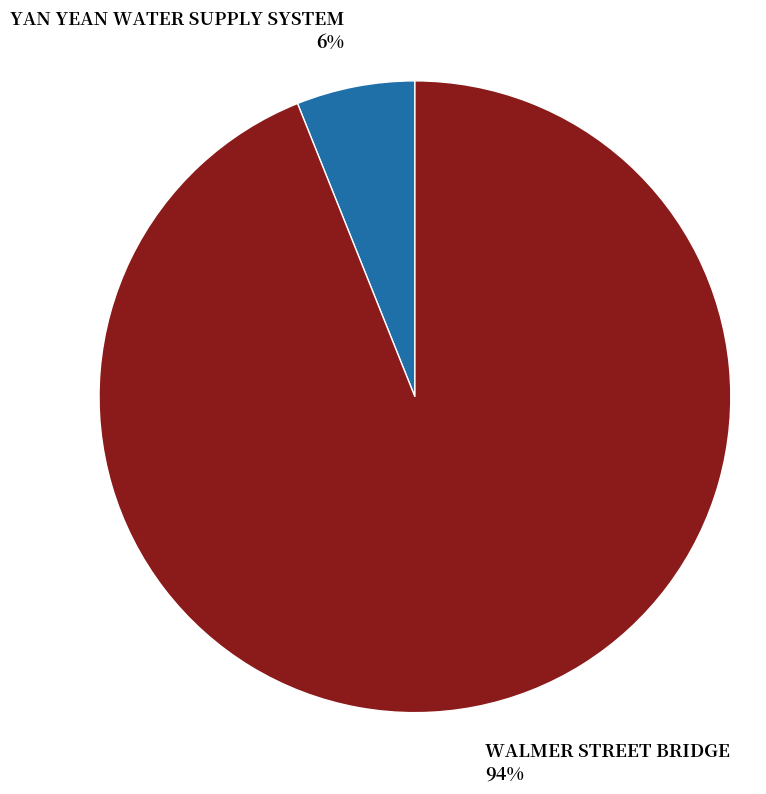

Is it true that WALMER STREET BRIDGE is 94% of the pie?

True